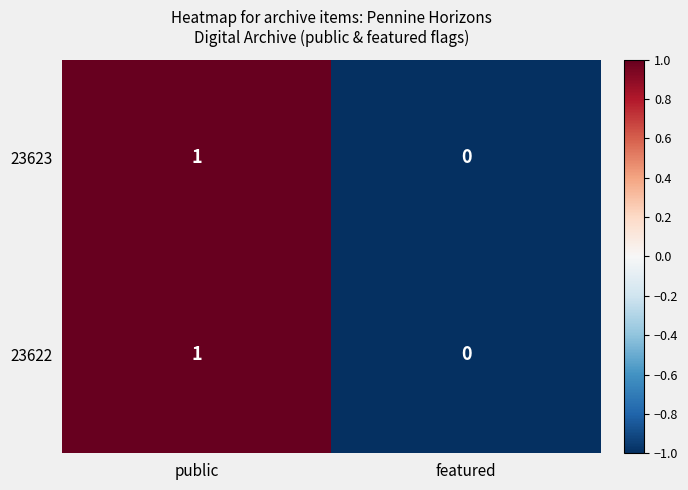

How many series are shown in this chart?

2